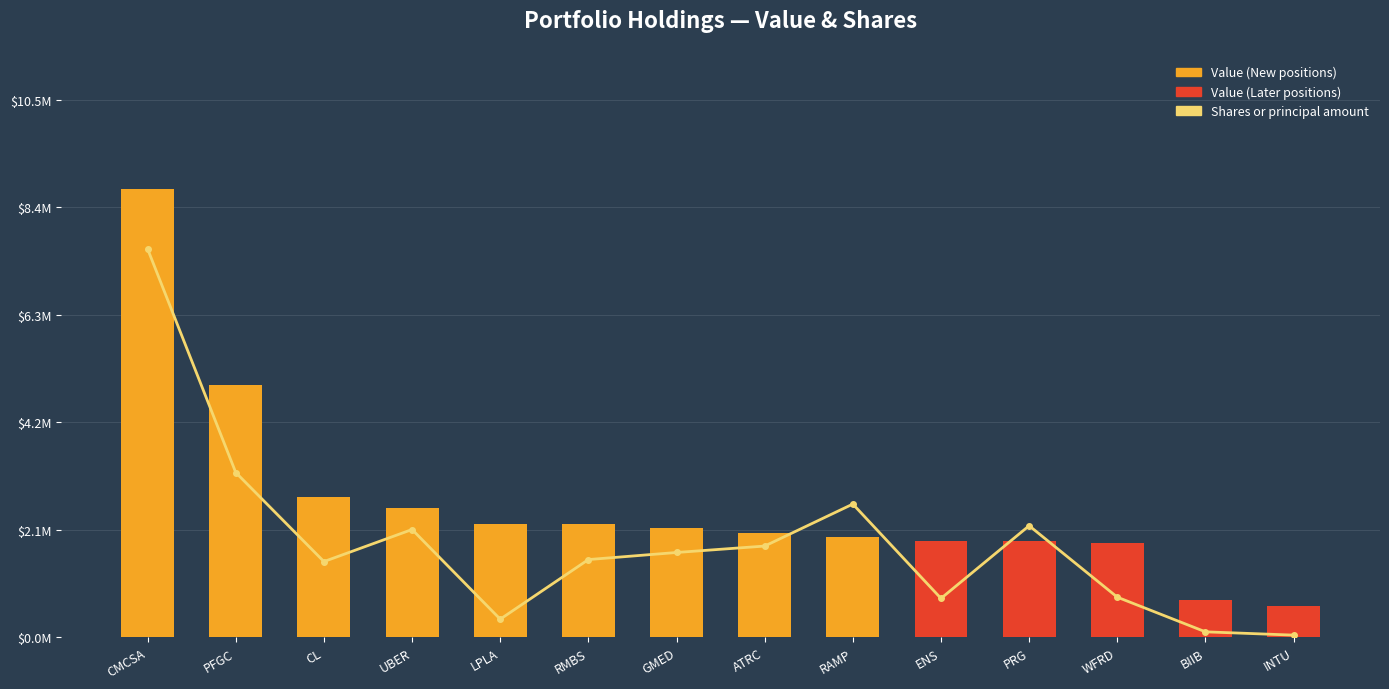

How many data points does each series have?

14